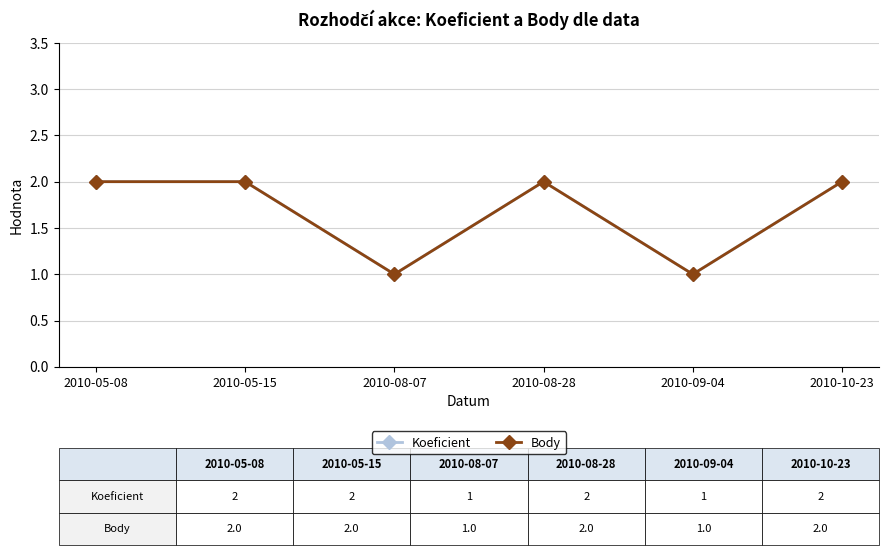

Reading left to right, list all the values displayed in this chart.

Koeficient: 2	2	1	2	1	2
Body: 2	2	1	2	1	2